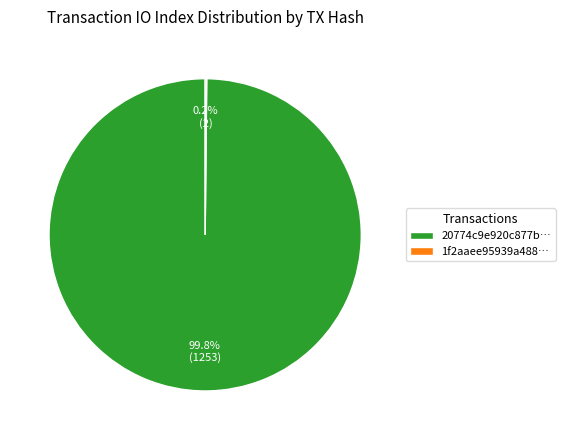

To the nearest percent, what is the difference between the largest and smallest slice percentages?

100%